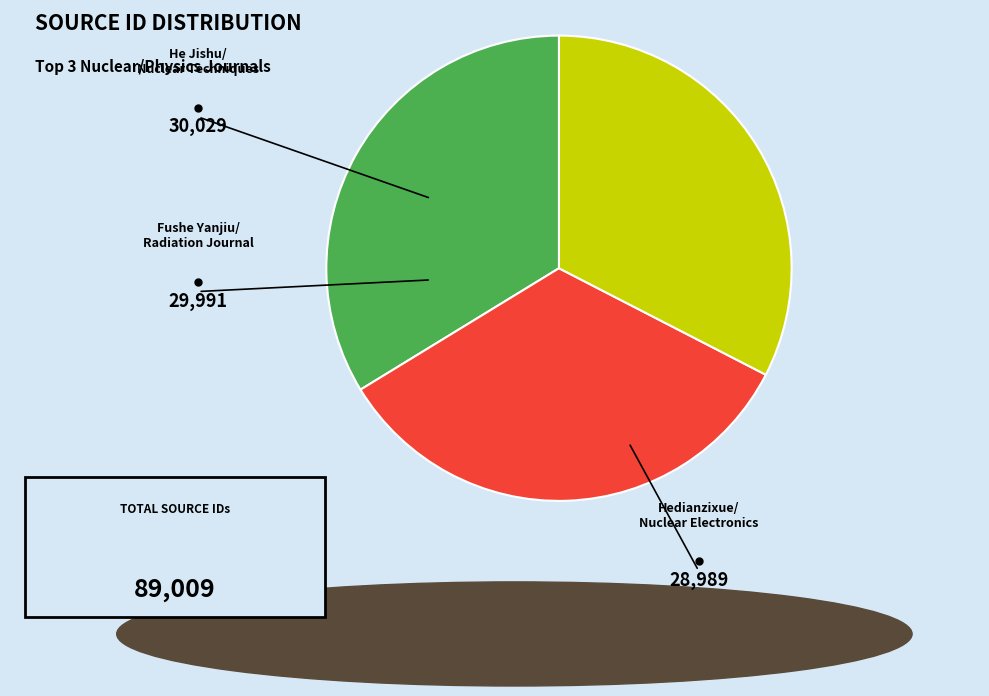

Is there any slice that represents more than half of the pie?

No